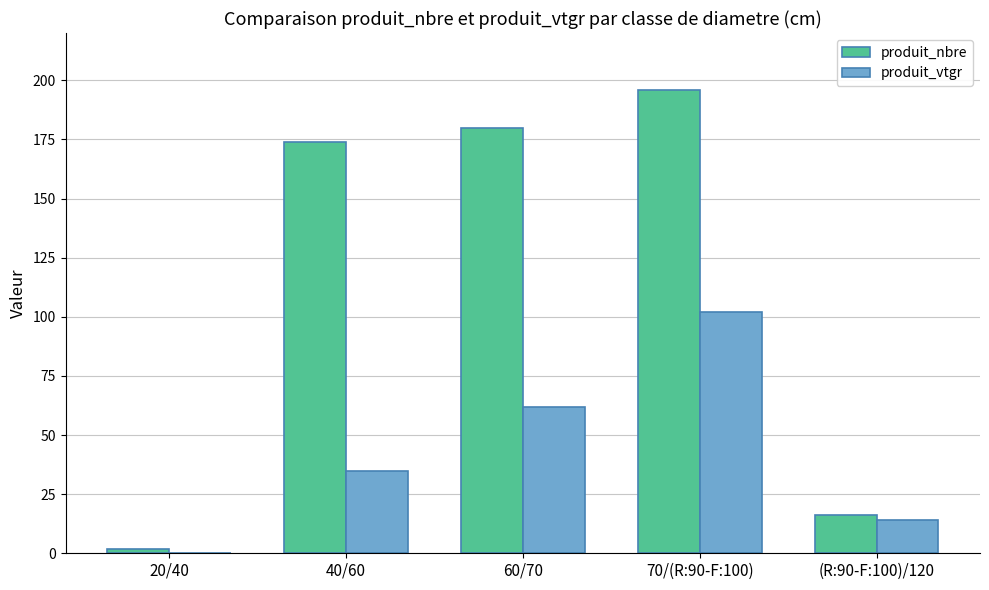

At which category does the chart reach its peak across all series?

70/(R:90-F:100)